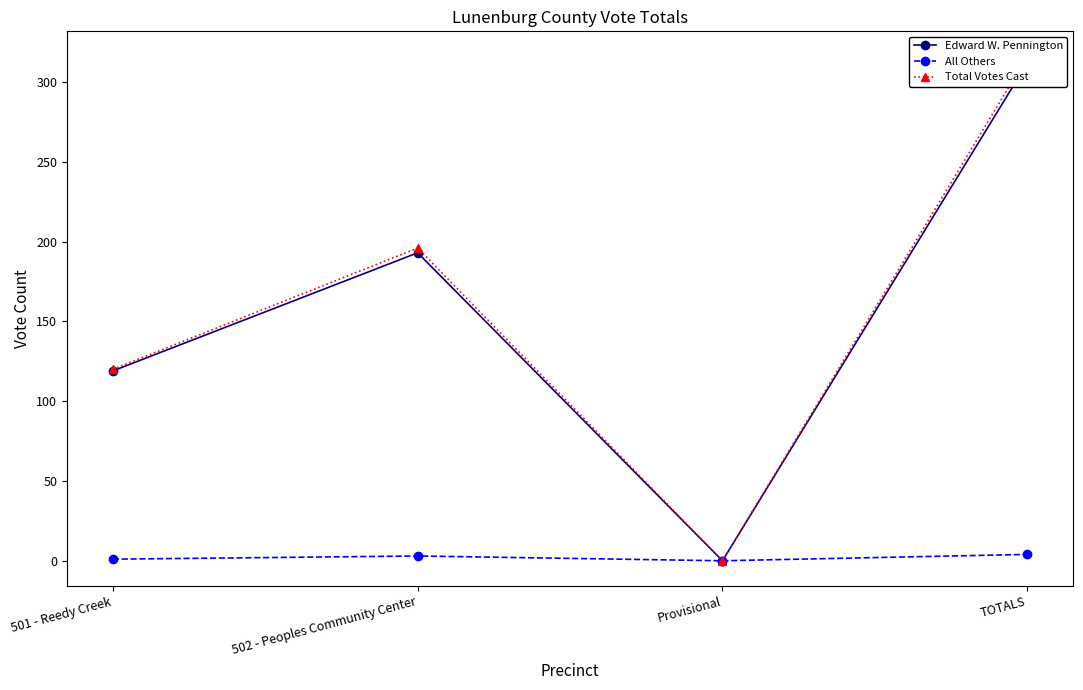

Which category has the highest value in the Total Votes Cast series?

TOTALS